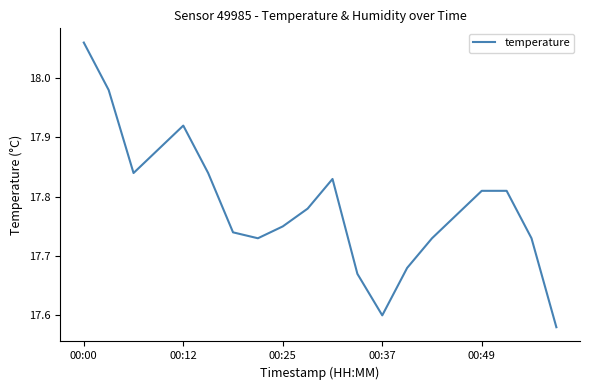

What is the difference between the maximum and minimum values?

0.5